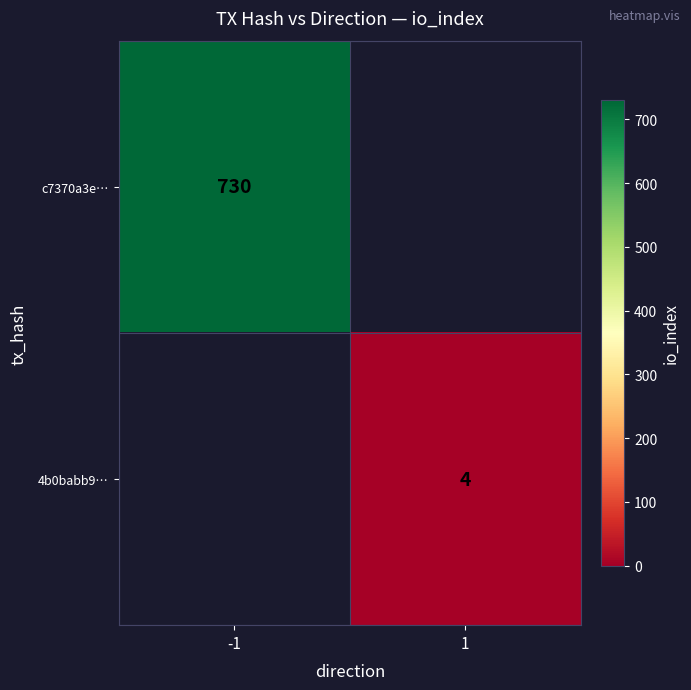

True or false: 4b0babb9… has a value of 4 at 1.

True